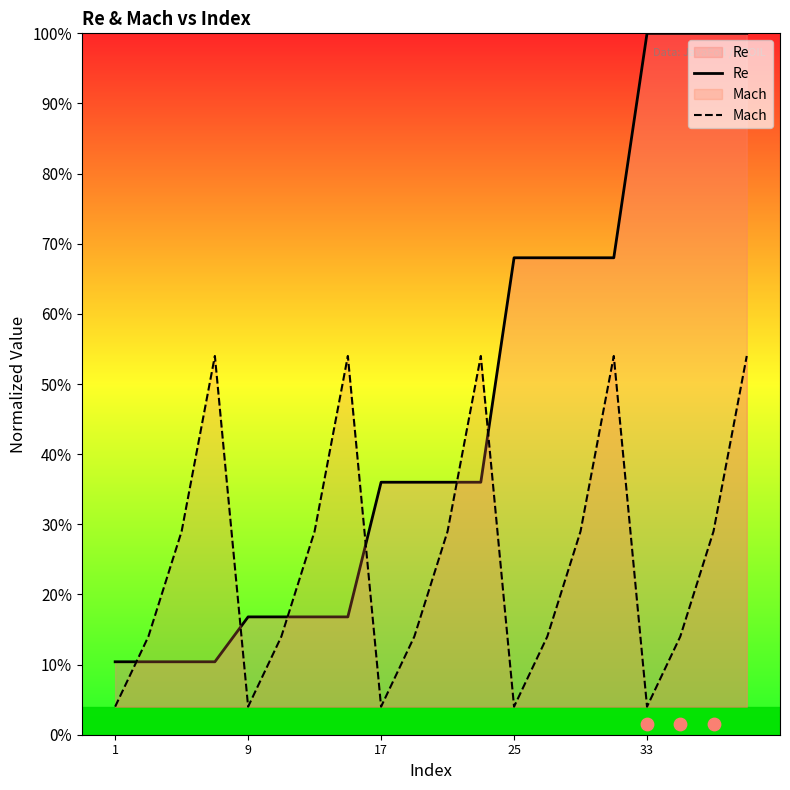

Which series has the largest total across all categories?

Re